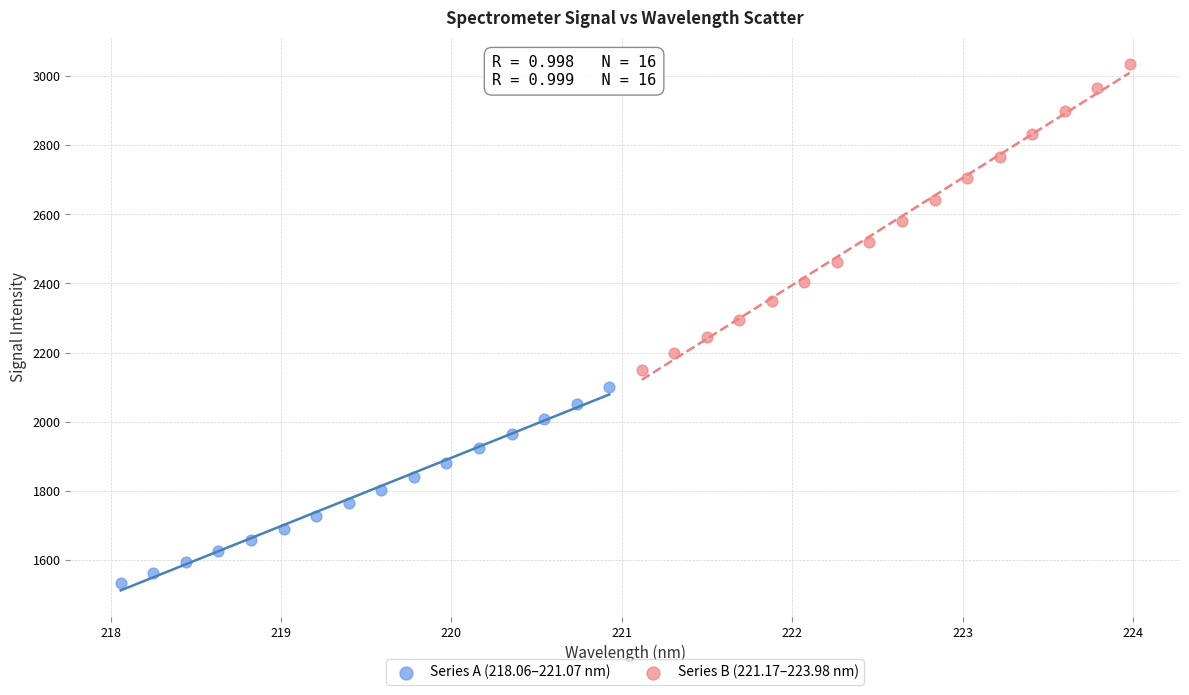

Which series reaches the maximum Y coordinate?

Series B (221.17–223.98 nm)